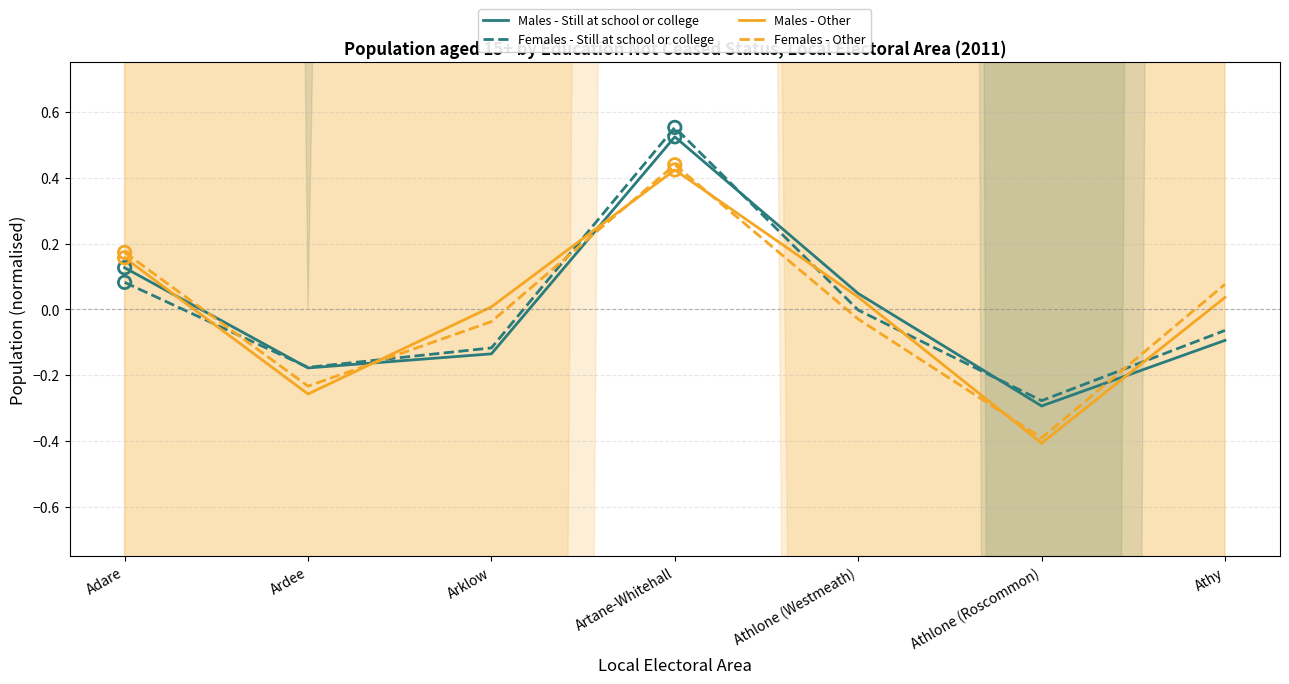

Which series reaches the maximum Y coordinate?

Females - Still at school or college